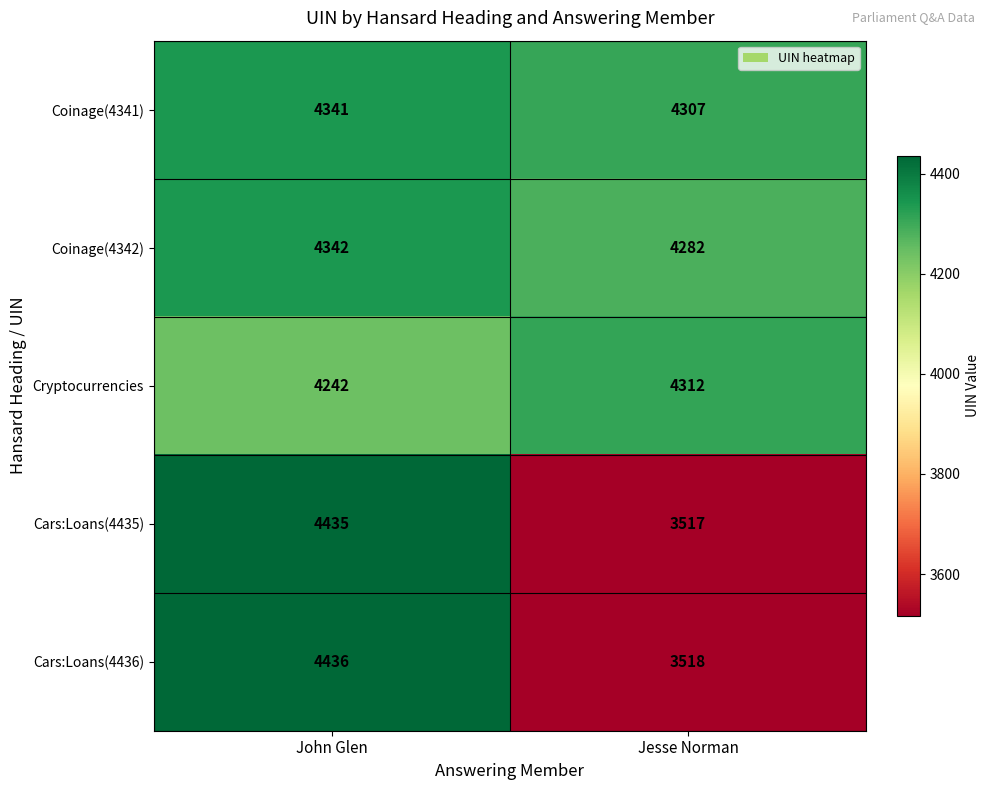

What is the average value of the Coinage(4341) series?

4324